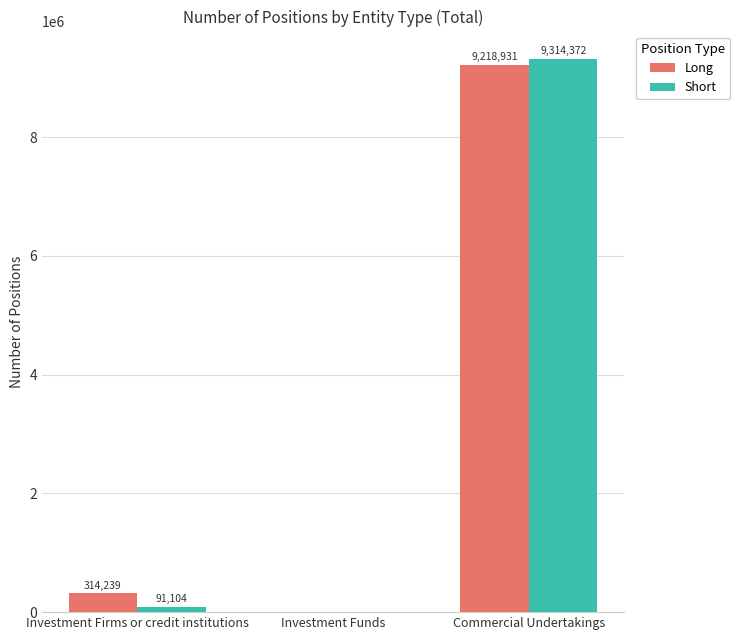

At which category does the chart reach its peak across all series?

Commercial Undertakings